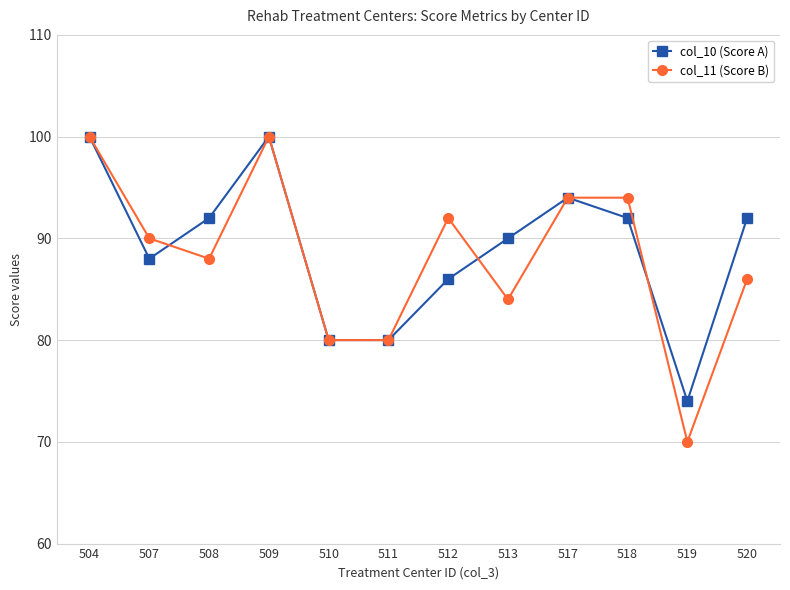

What is the smallest value displayed?

70